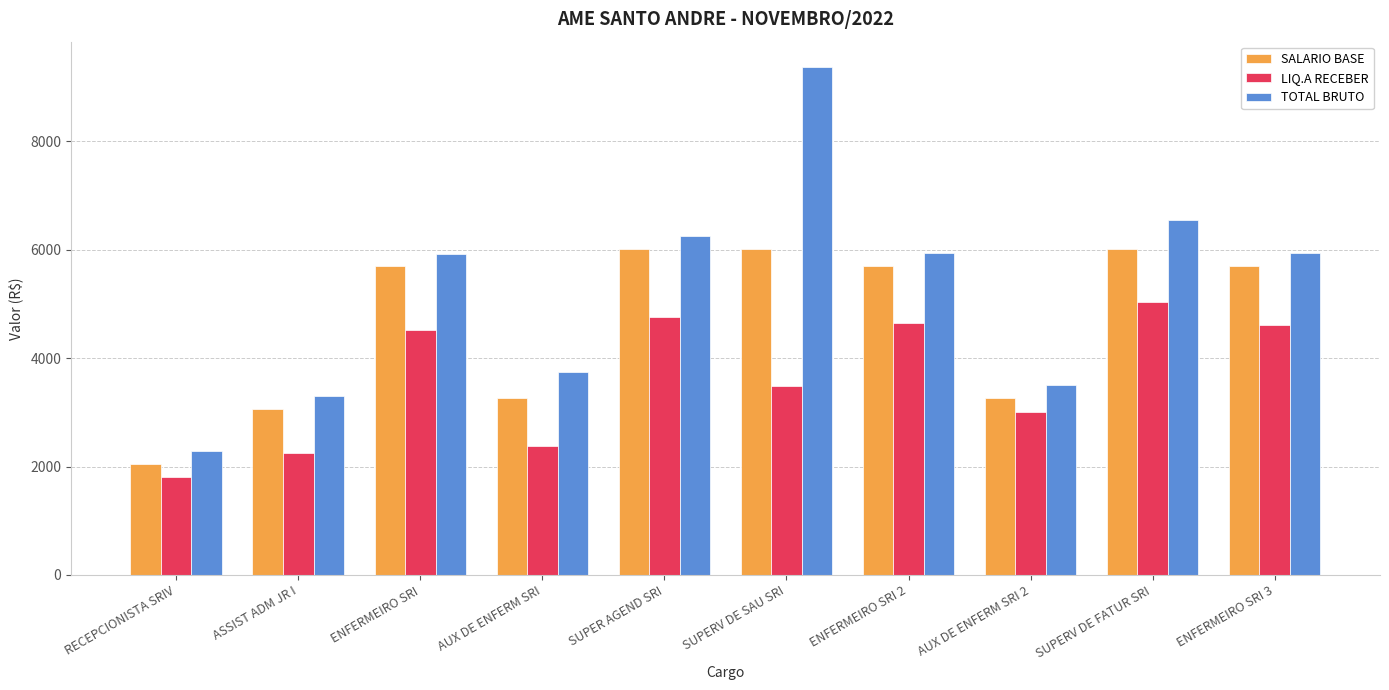

What is the spread (max minus min) of values at SUPER AGEND SRI?

1491.3